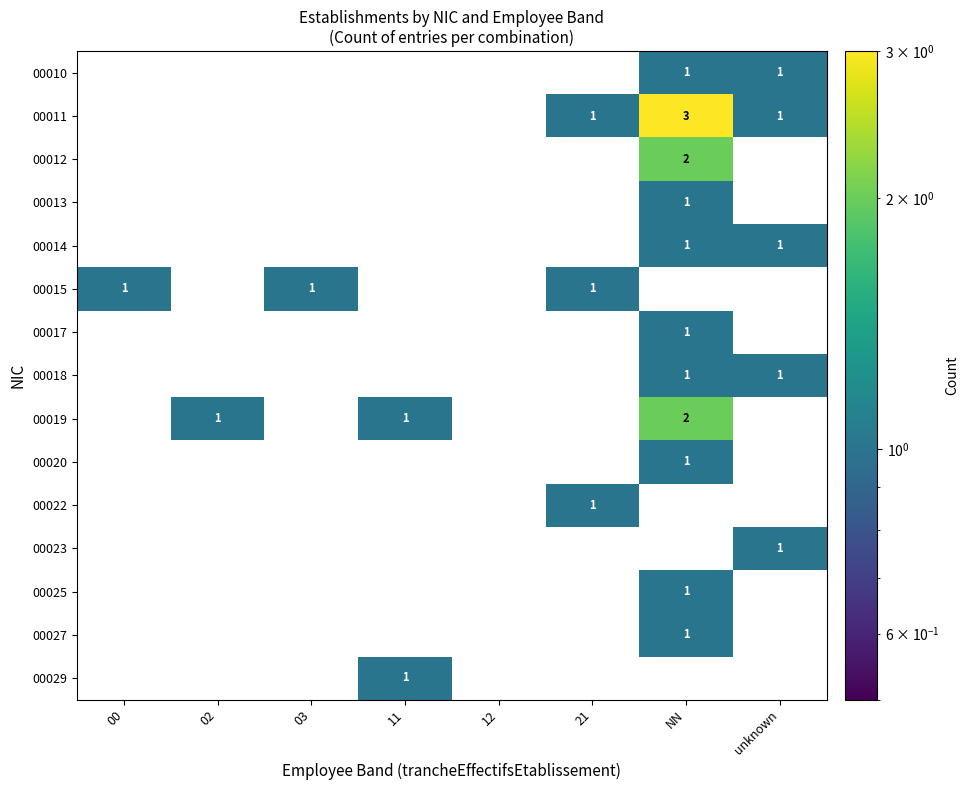

What is the total value across all series at unknown?

5